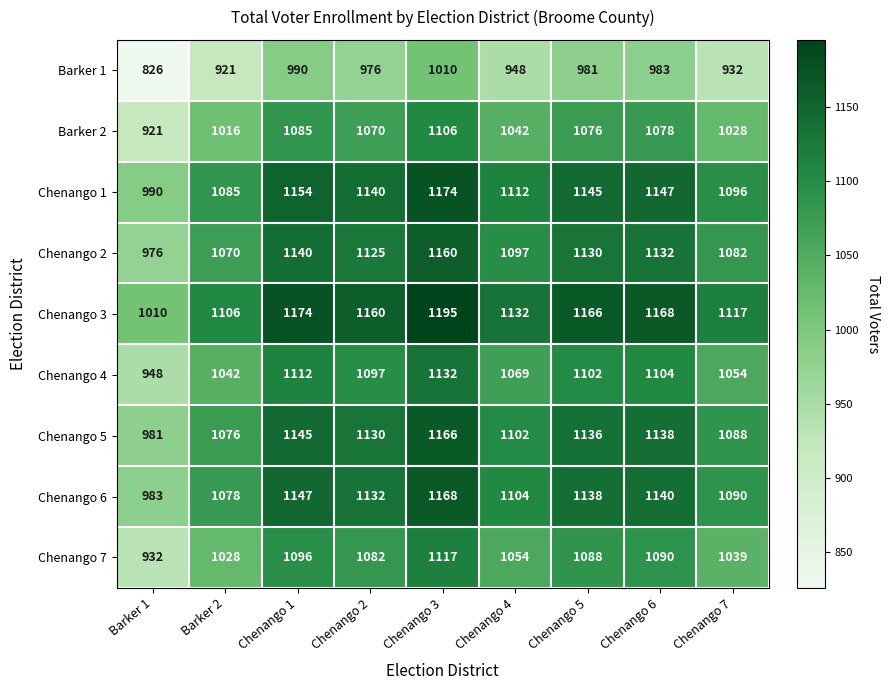

Which category has the lowest value across all series?

Barker 1